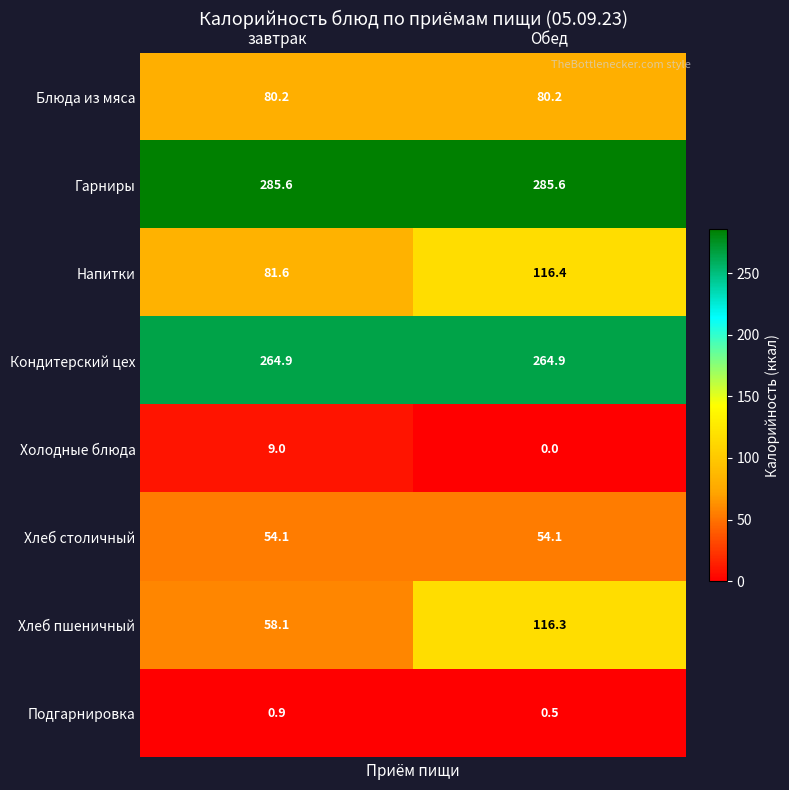

At how many categories does at least one series exceed 172?

2